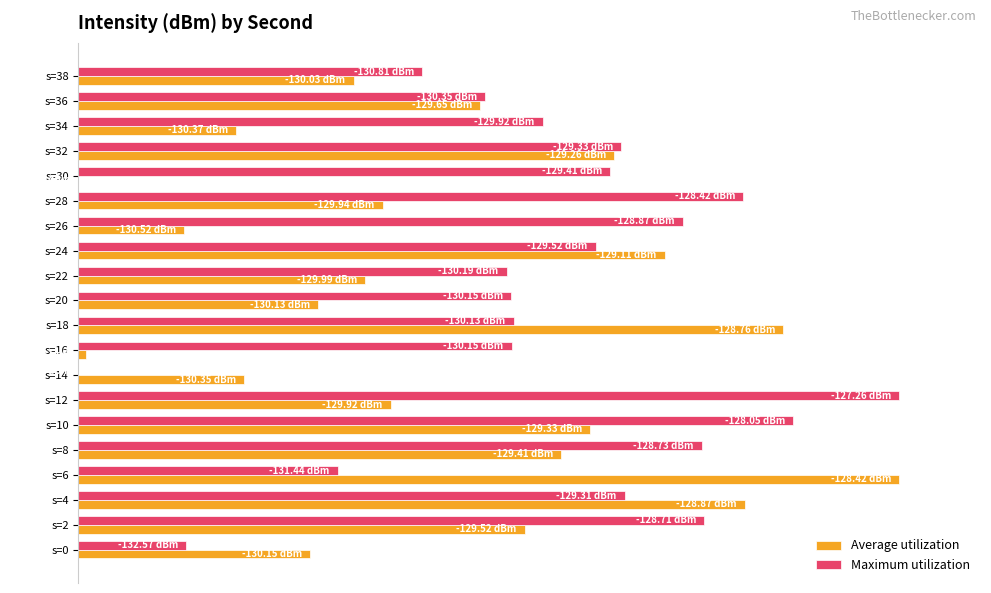

What are all the series names shown in the legend?

Average utilization, Maximum utilization